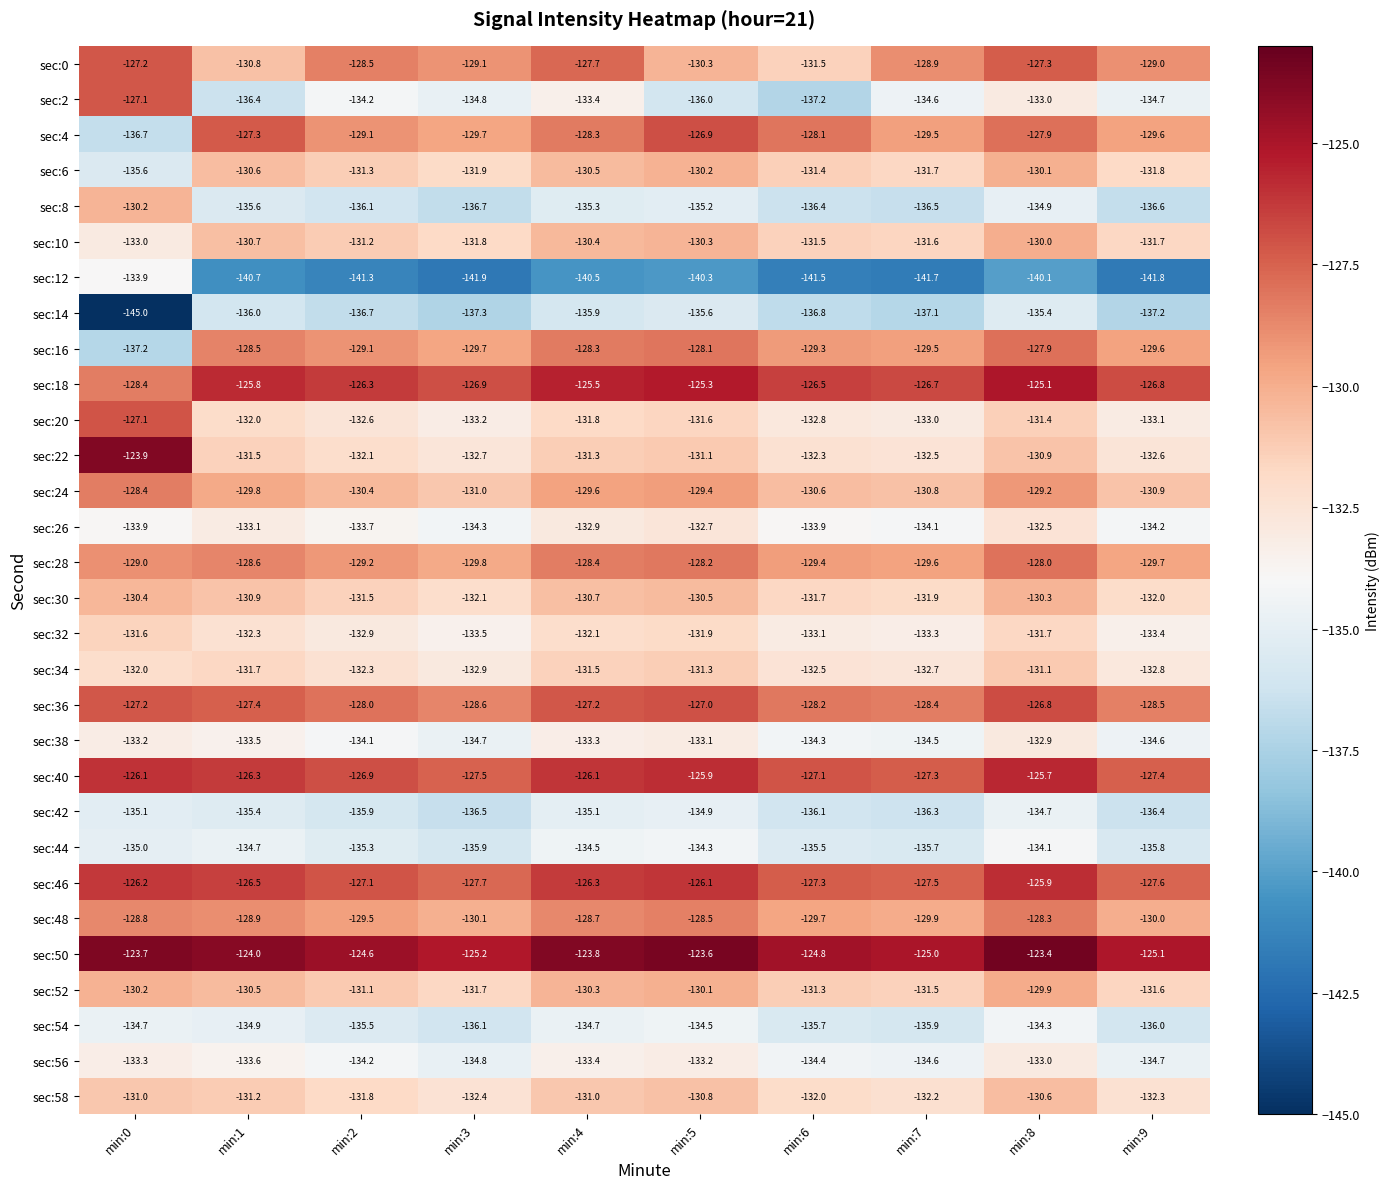

Rank the categories by sec:52 value from highest to lowest.

min:8, min:5, min:0, min:4, min:1, min:2, min:6, min:7, min:9, min:3